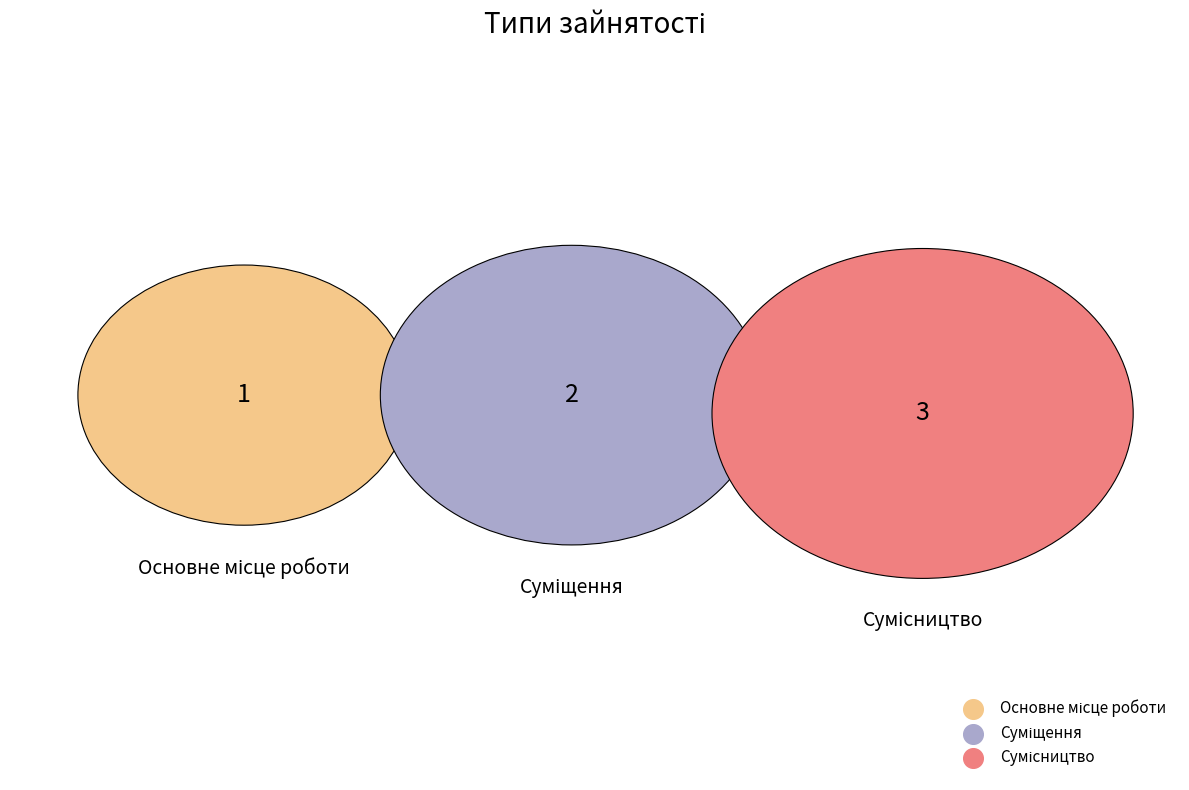

Rank the categories by value from lowest to highest.

Основне місце роботи, Суміщення, Сумісництво